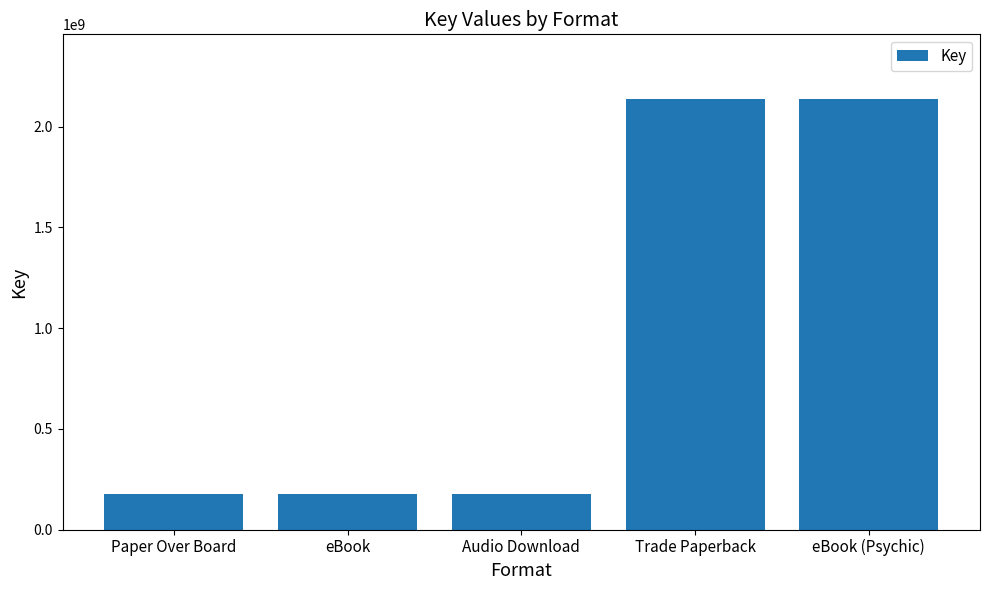

Reading right to left, extract all data points from this chart.

2137660811	2137660811	176922893	176922893	176922893